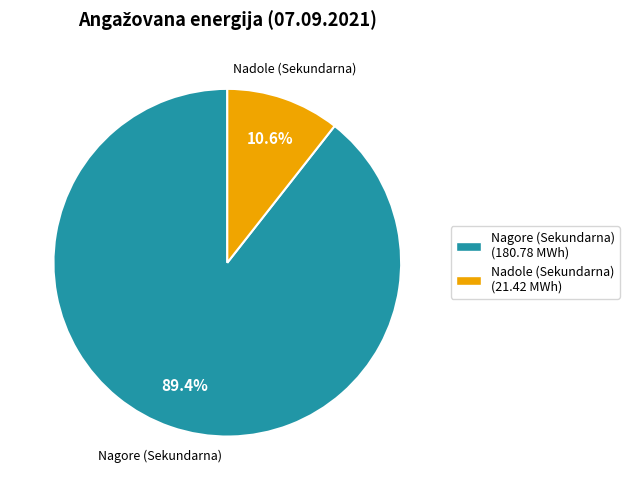

What is the total percentage of Nagore (Sekundarna) (180.78 MWh) and Nadole (Sekundarna) (21.42 MWh)?

100.0%